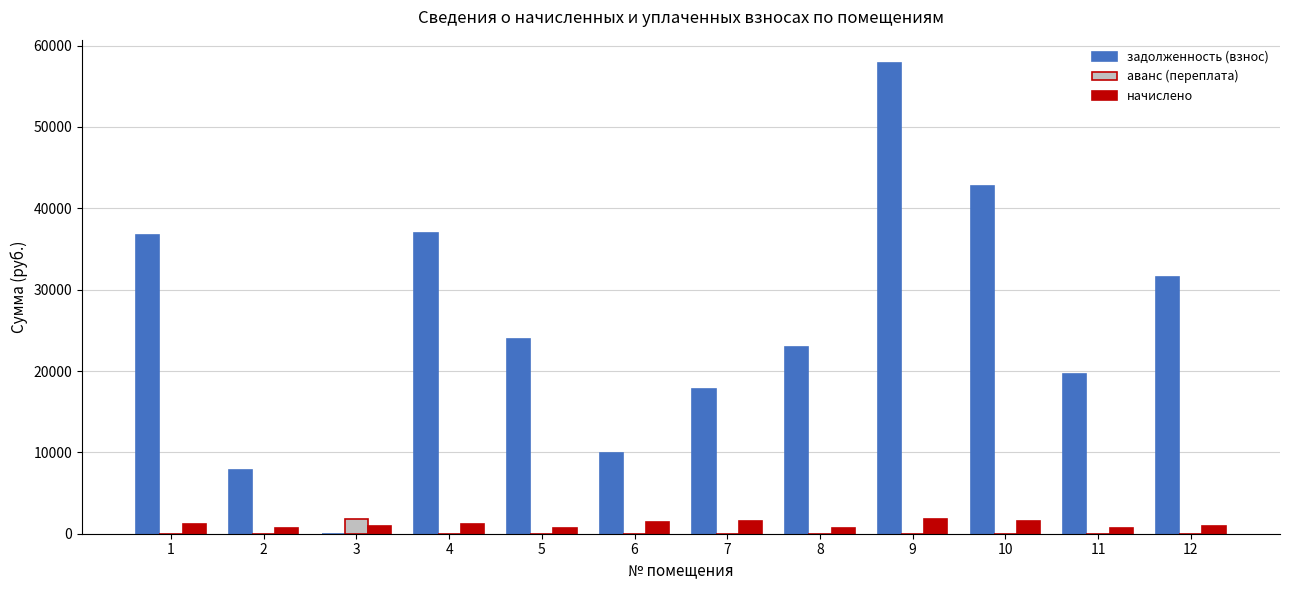

Which series has the widest spread of values?

задолженность (взнос)